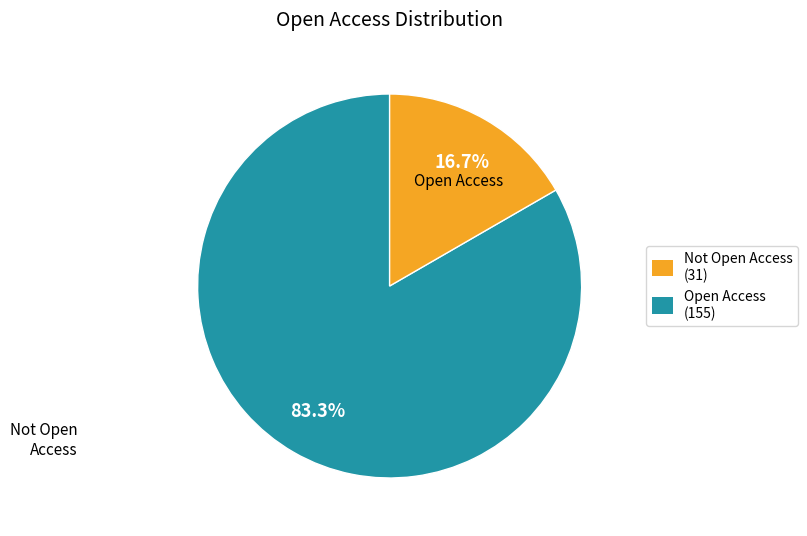

What percentage is NOT represented by Open Access?

16.7%